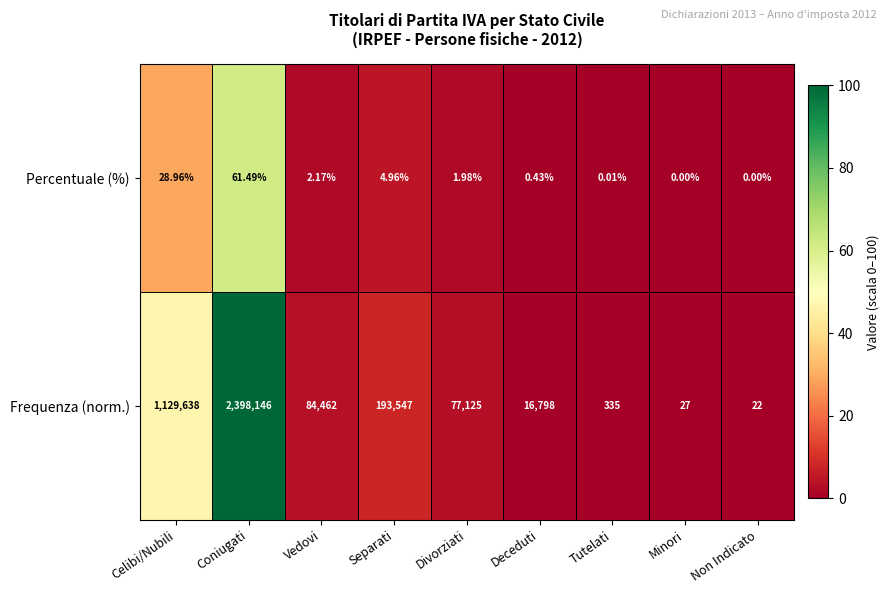

Which series has the largest range (max minus min)?

Frequenza (norm.)